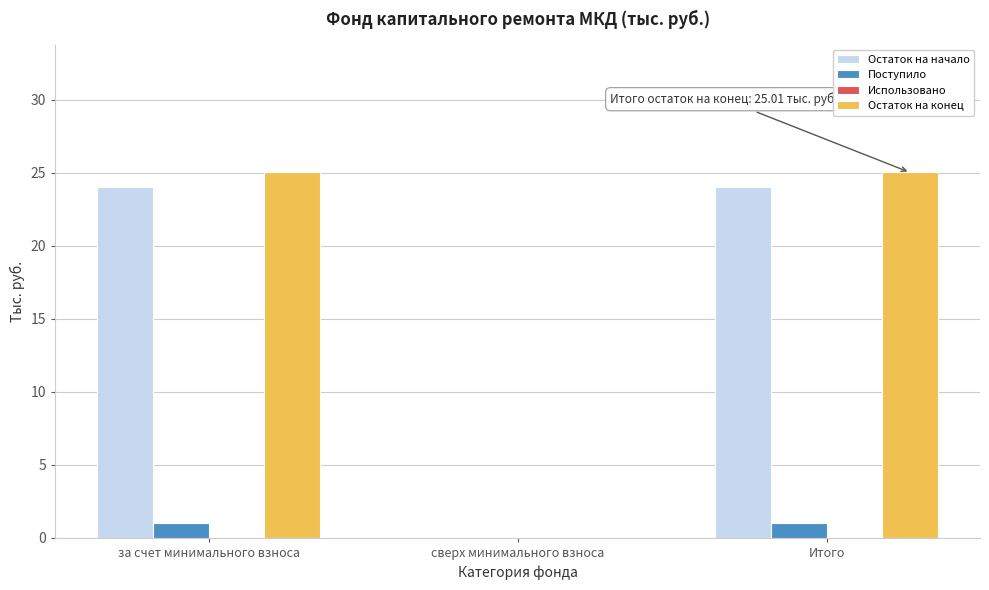

Reading right to left, list all the values displayed in this chart.

Остаток на начало: Итого=24.0	сверх минимального взноса=0.0	за счет минимального взноса=24.0
Поступило: Итого=1.0	сверх минимального взноса=0.0	за счет минимального взноса=1.0
Остаток на конец: Итого=25.0	сверх минимального взноса=0.0	за счет минимального взноса=25.0